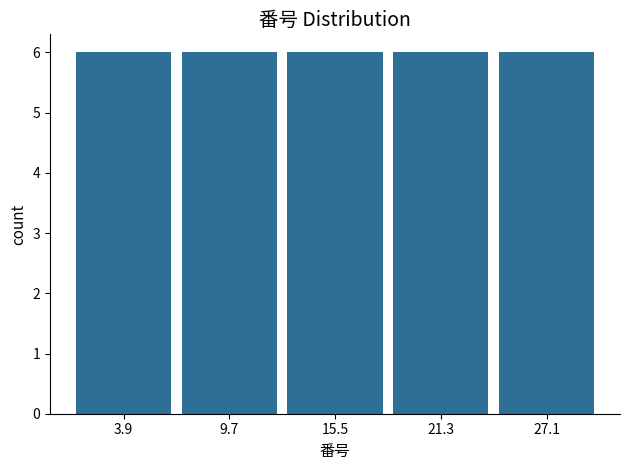

Reading left to right, list every bar in this chart as the range it spans on the x-axis followed by its height. Neither the bar edges nor the heights are printed on the chart, so give them approximately, as read against the axes.

1.0 to 6.8: 6
6.8 to 12.6: 6
12.6 to 18.4: 6
18.4 to 24.2: 6
24.2 to 30.0: 6